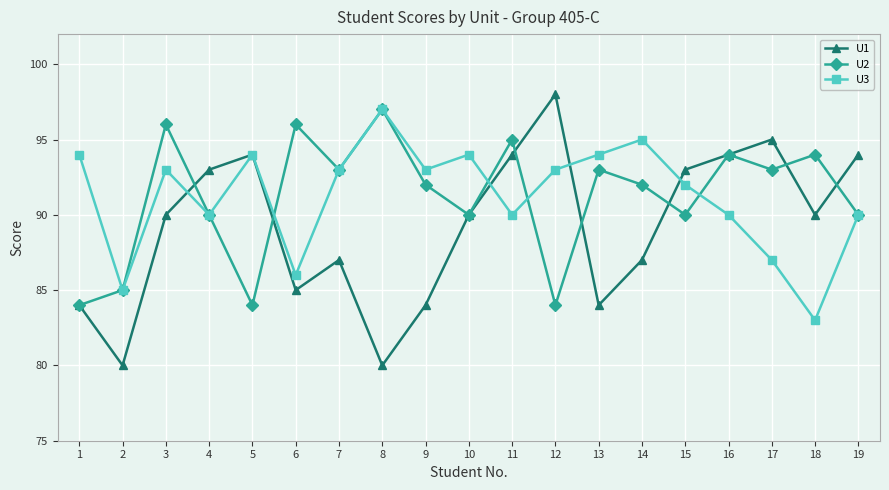

Rank the series at 14 from highest to lowest value.

U3, U2, U1